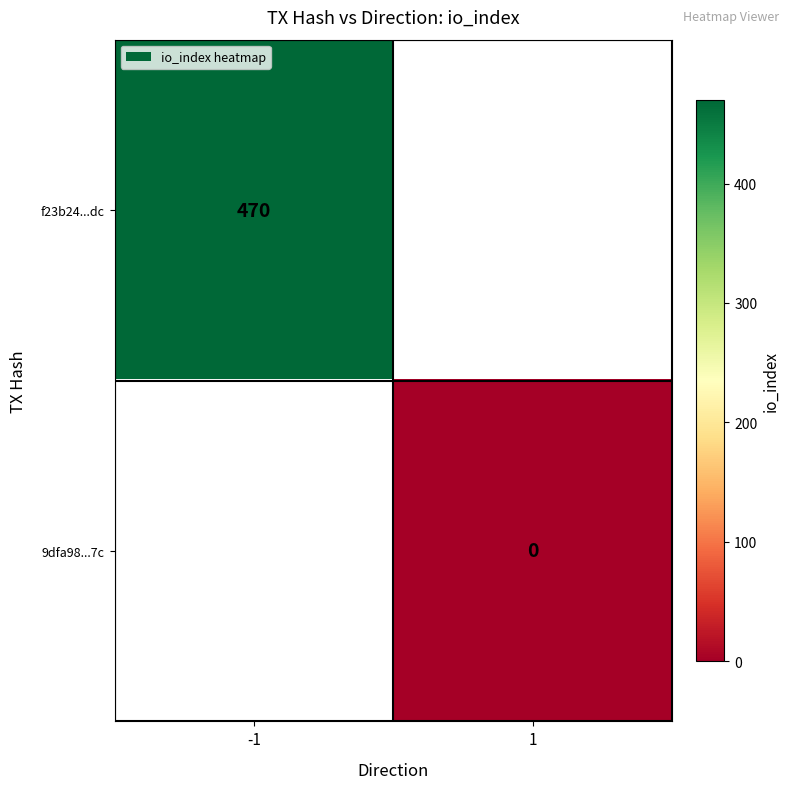

True or false: f23b24...dc has a value of 763 at -1.

False